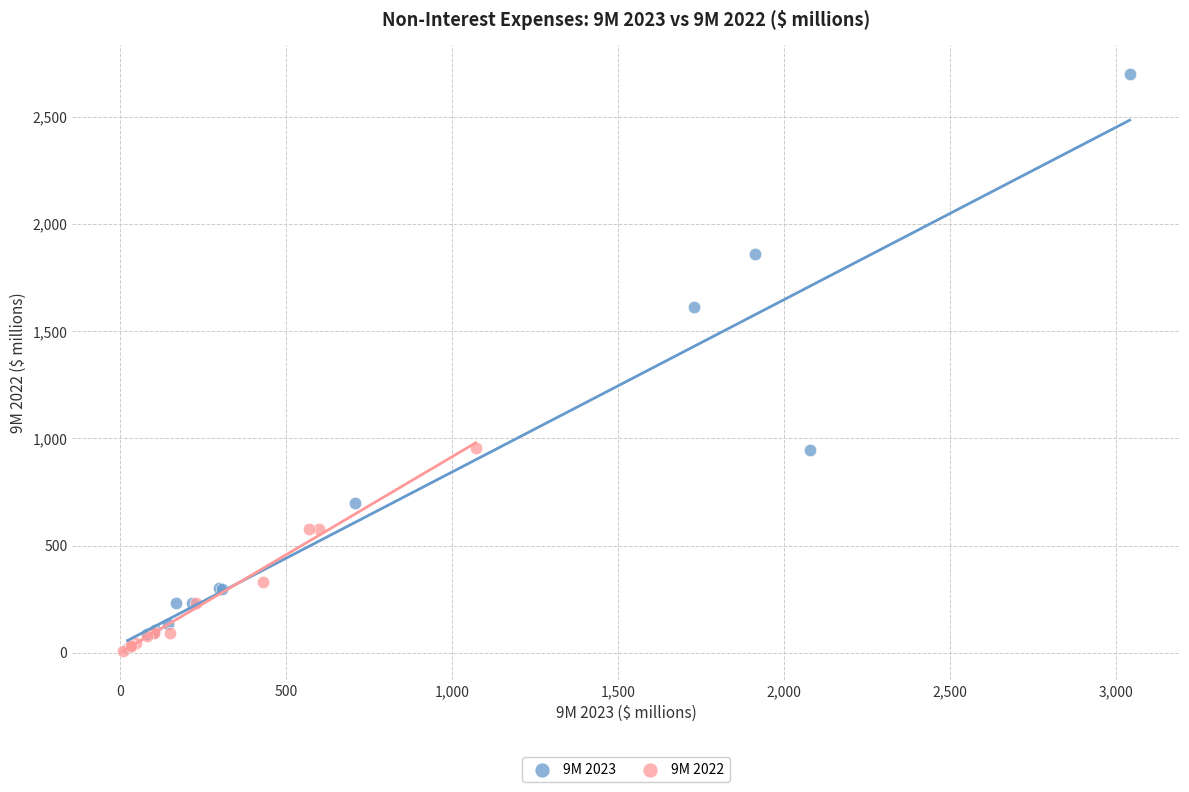

What are all the series names shown in the legend?

9M 2023, 9M 2022